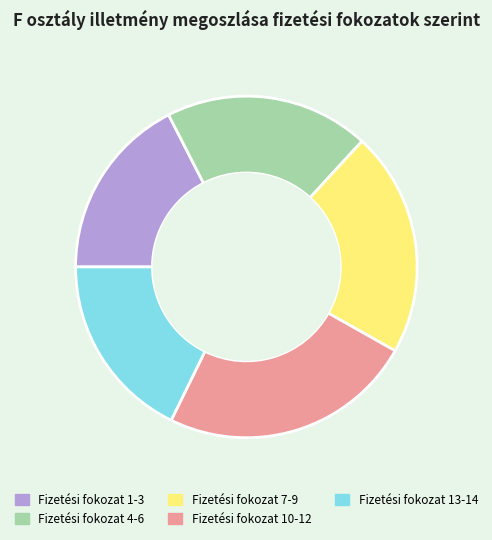

How many slices are in this pie chart?

5